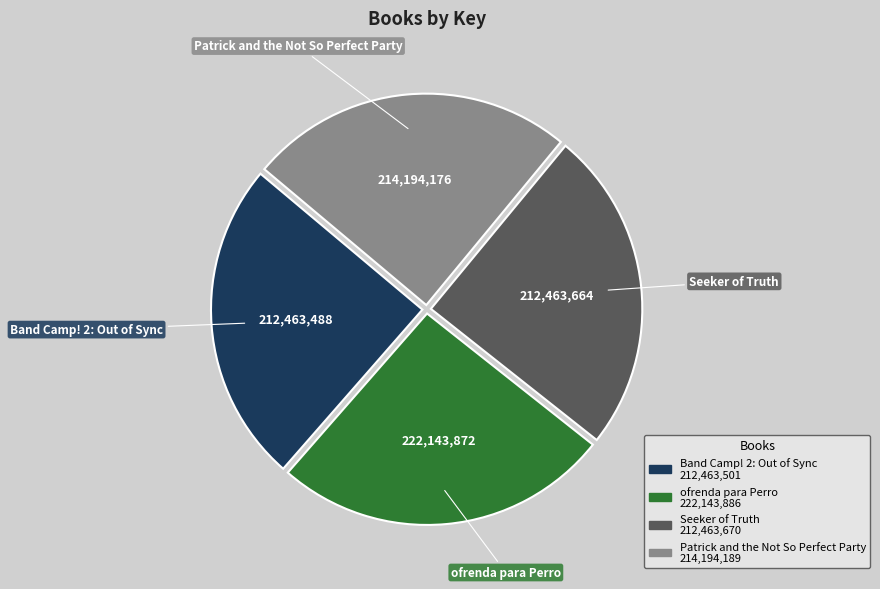

Is there a majority slice in this chart?

No